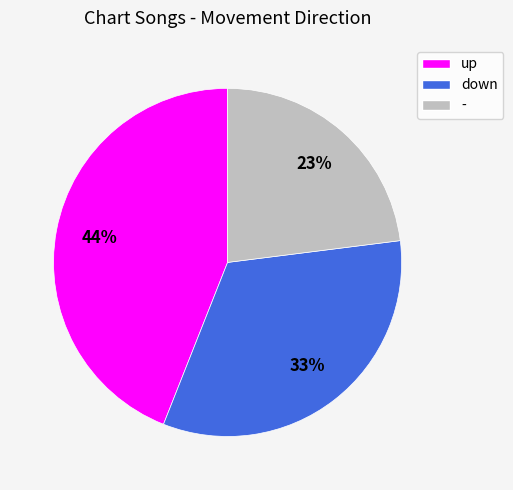

Is there any slice that represents more than half of the pie?

No